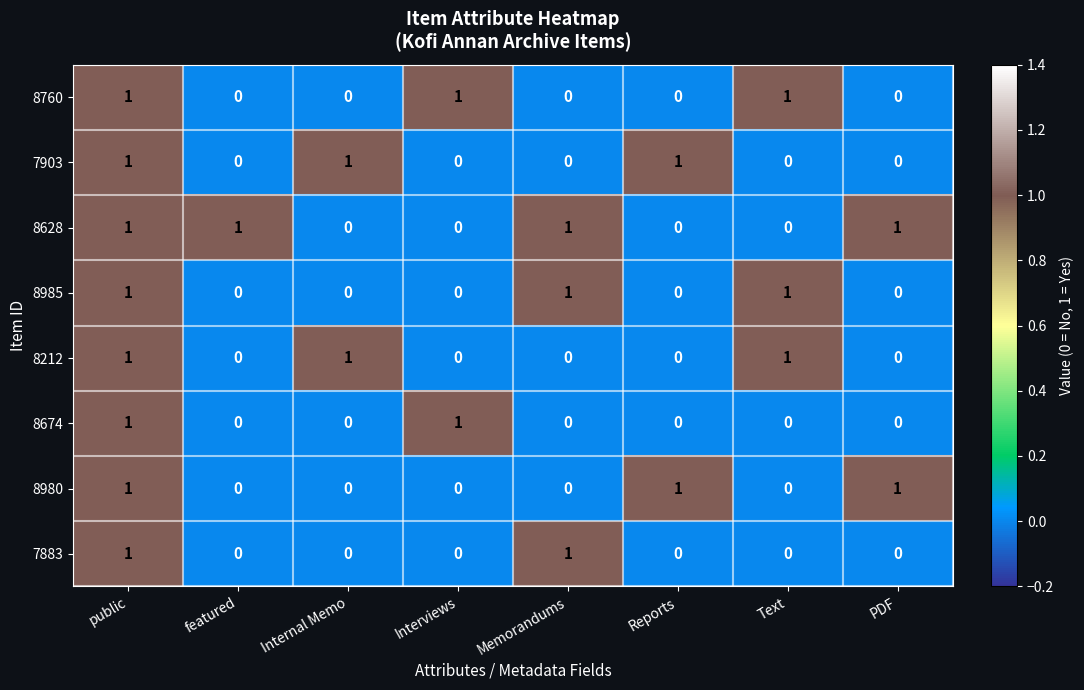

At which category is the sum across all series the highest?

public